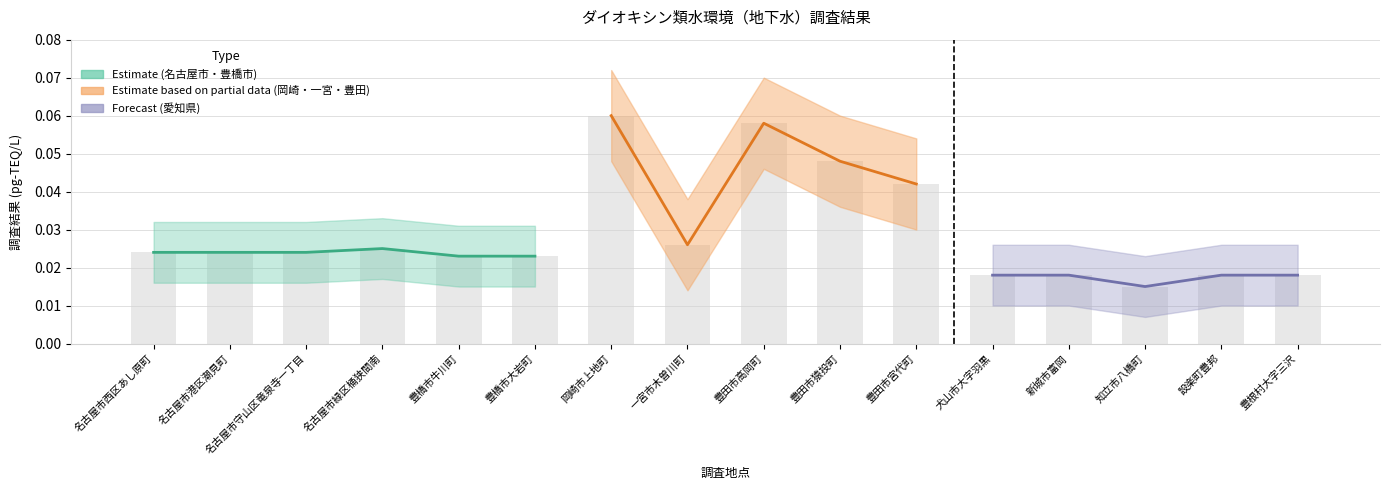

Where is the data nearest to the value 0?

知立市八橋町